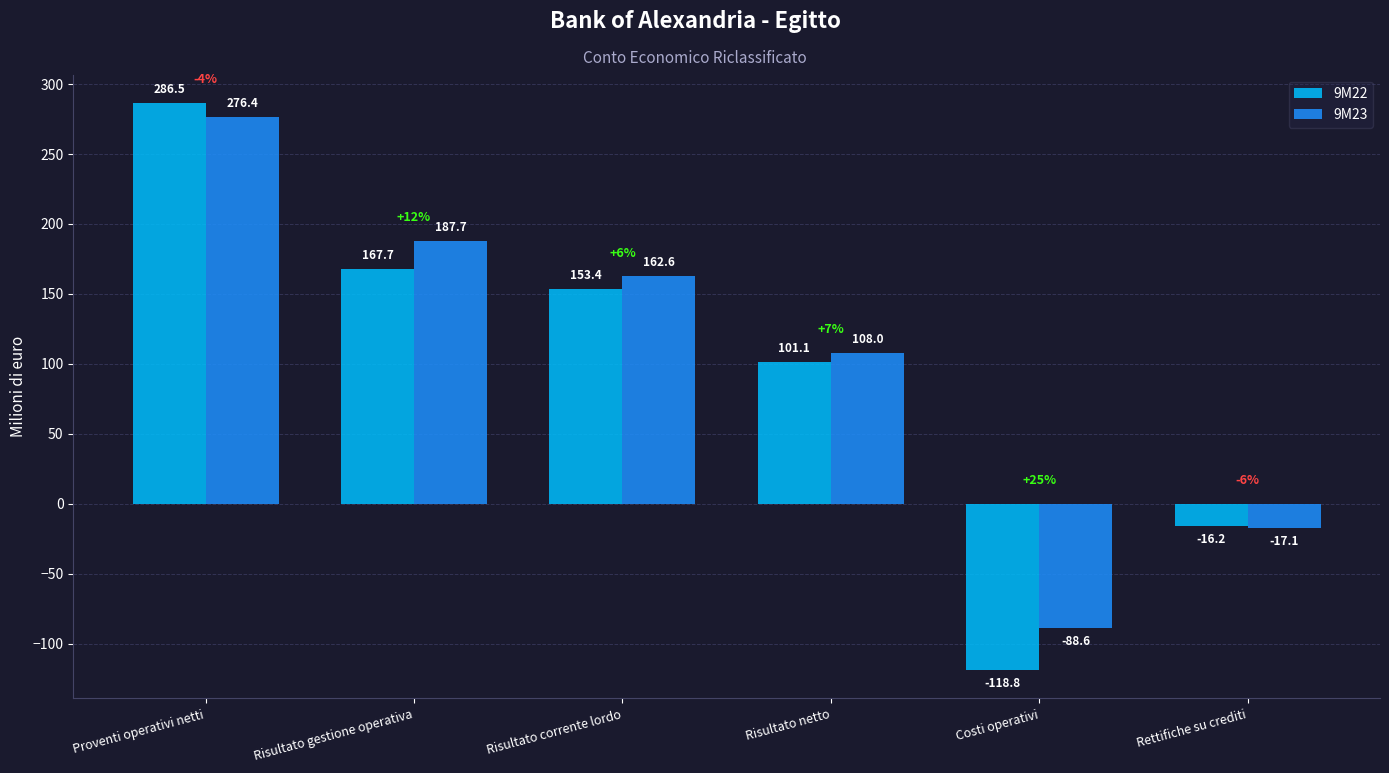

Which series has the largest total across all categories?

9M23